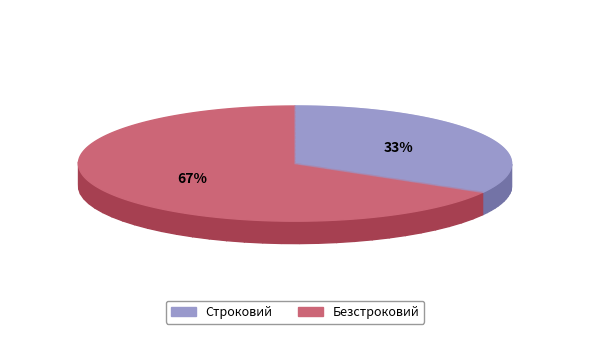

Which slice is the smallest?

Строковий